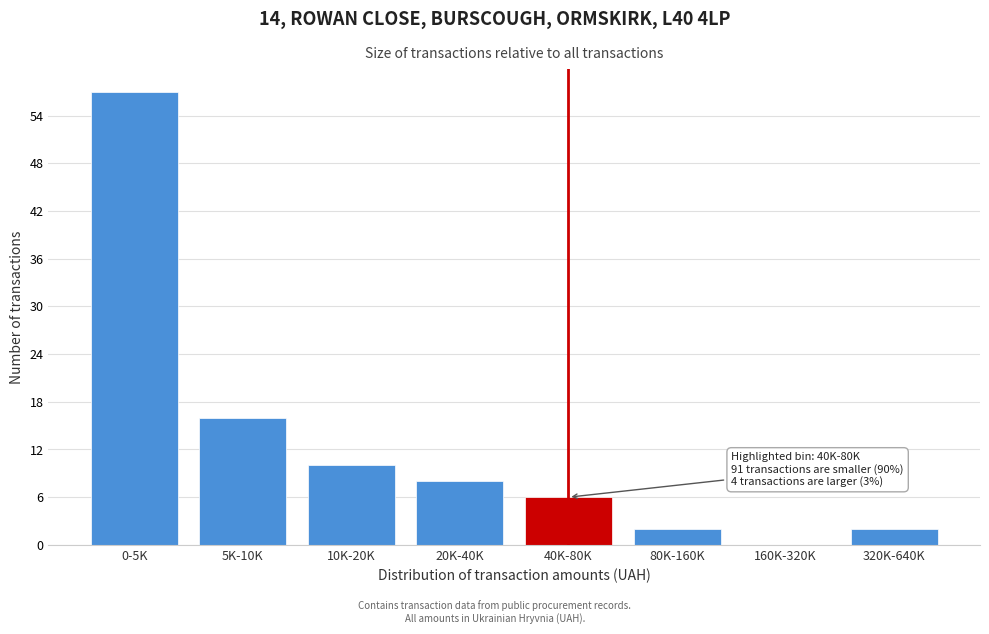

Reading left to right, extract all data points from this chart.

0-5K=57	5K-10K=16	10K-20K=10	20K-40K=8	40K-80K=6	80K-160K=2	160K-320K=0	320K-640K=2